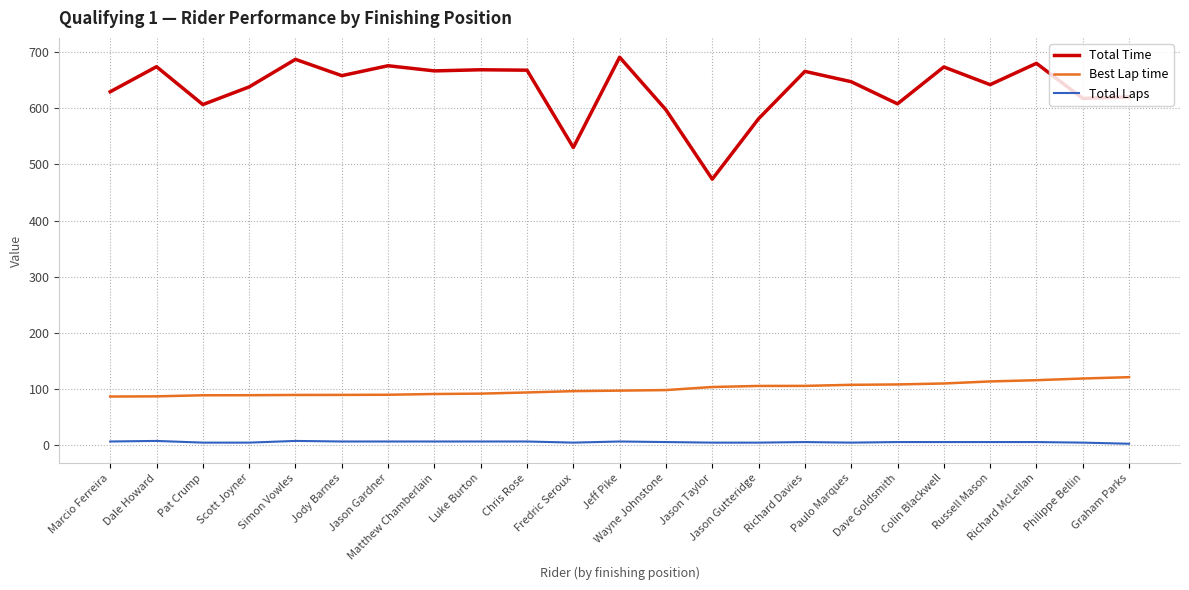

What is the lowest value of the Total Time series?

473.7